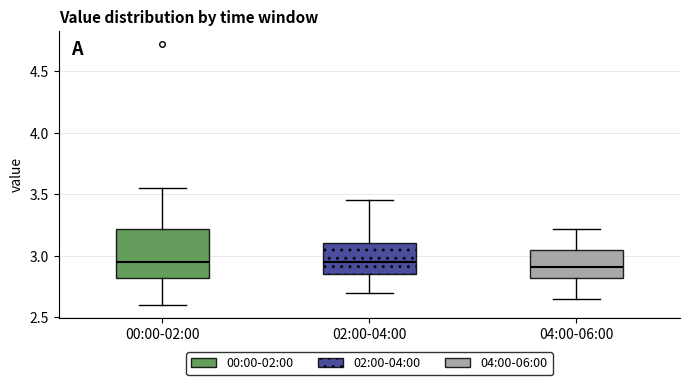

Reading left to right, transcribe this box plot: for each box, give where its median line is, the range the box spans, and where its two whiskers end, as read against the y-axis. The values are not printed on the chart, so give them approximately, as read against the axis.

00:00-02:00: median 2.95, box 2.80 to 3.20, whiskers 2.60 to 3.55
02:00-04:00: median 2.95, box 2.85 to 3.10, whiskers 2.70 to 3.45
04:00-06:00: median 2.90, box 2.80 to 3.05, whiskers 2.65 to 3.20